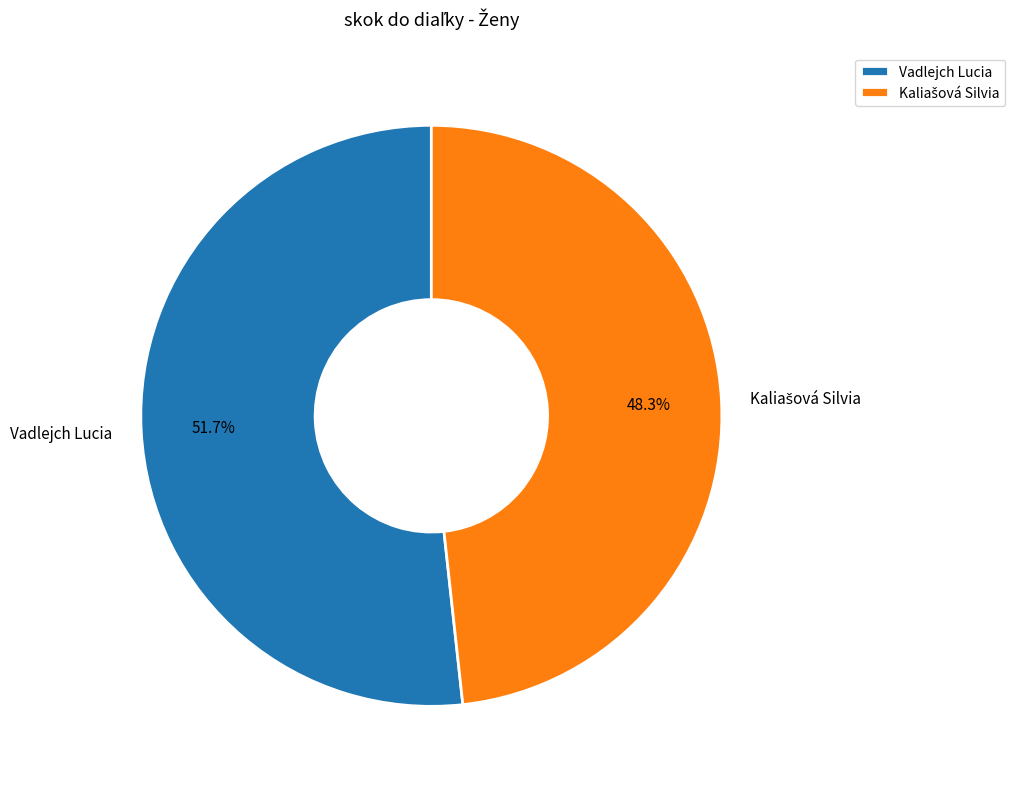

What is the largest slice in the pie chart?

Vadlejch Lucia